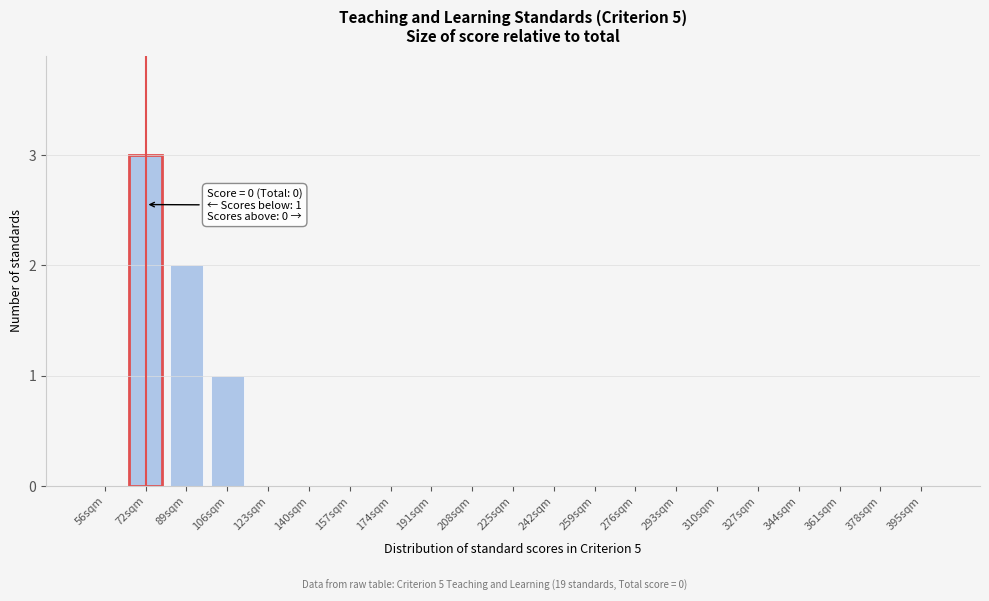

Reading left to right, transcribe all the data shown in this chart.

56sqm=0	72sqm=3	89sqm=2	106sqm=1	123sqm=0	140sqm=0	157sqm=0	174sqm=0	191sqm=0	208sqm=0	225sqm=0	242sqm=0	259sqm=0	276sqm=0	293sqm=0	310sqm=0	327sqm=0	344sqm=0	361sqm=0	378sqm=0	395sqm=0